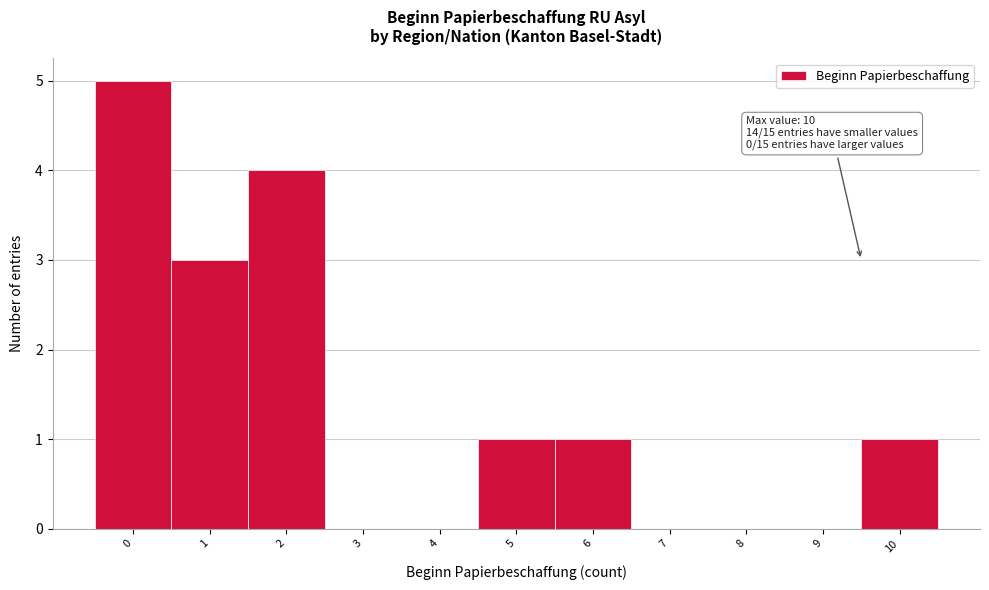

Reading left to right, extract all data points from this chart.

0=5	1=3	2=4	3=0	4=0	5=1	6=1	7=0	8=0	9=0	10=1